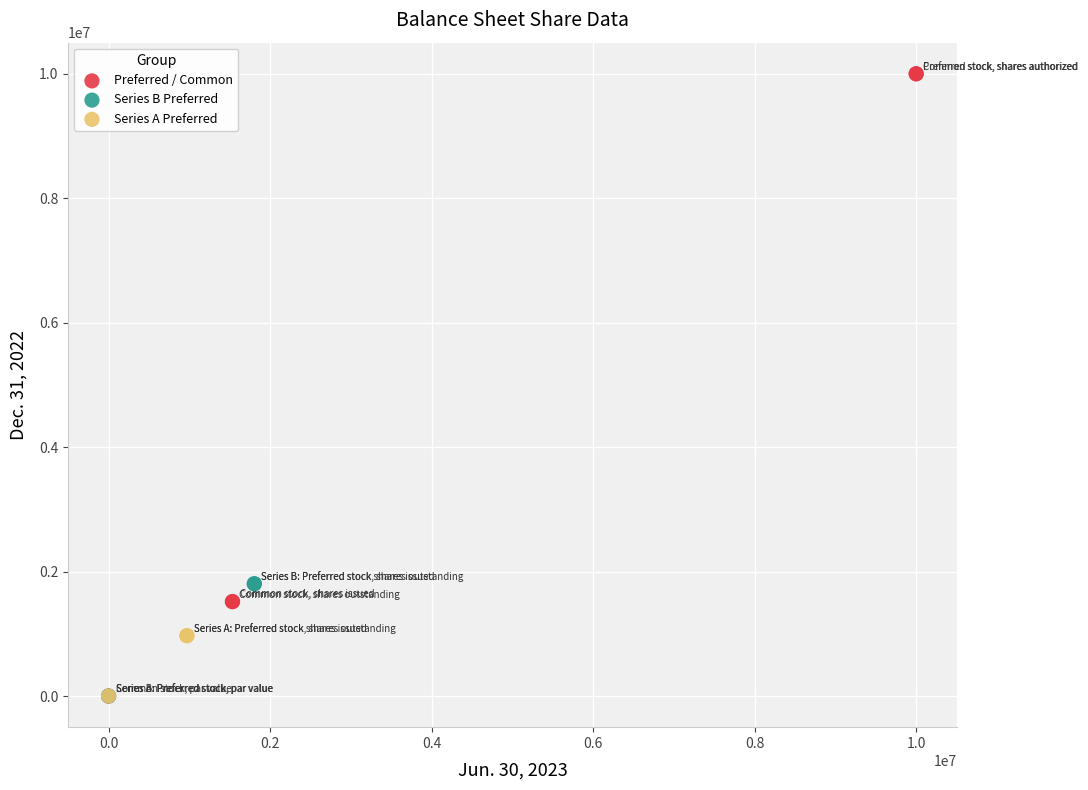

Which series reaches the maximum Y coordinate?

Preferred / Common